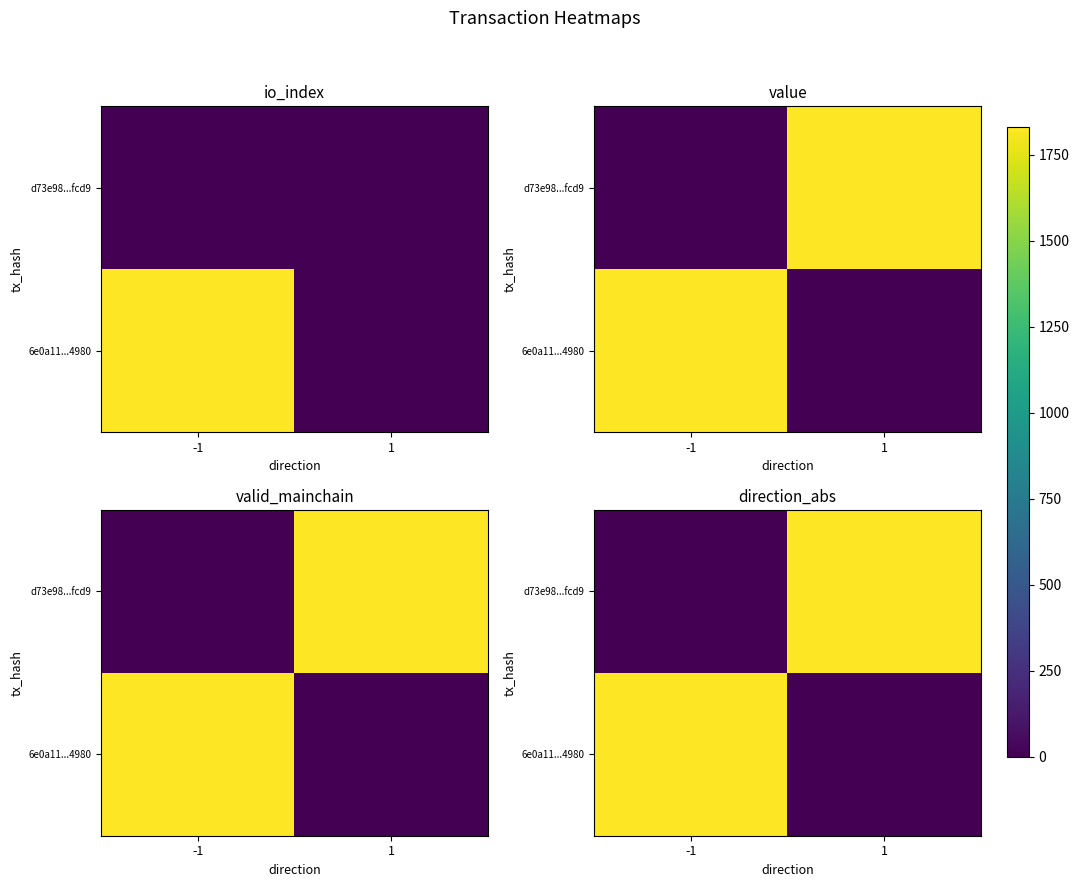

True or false: d73e98...fcd9 has a value of 0 at -1.

True